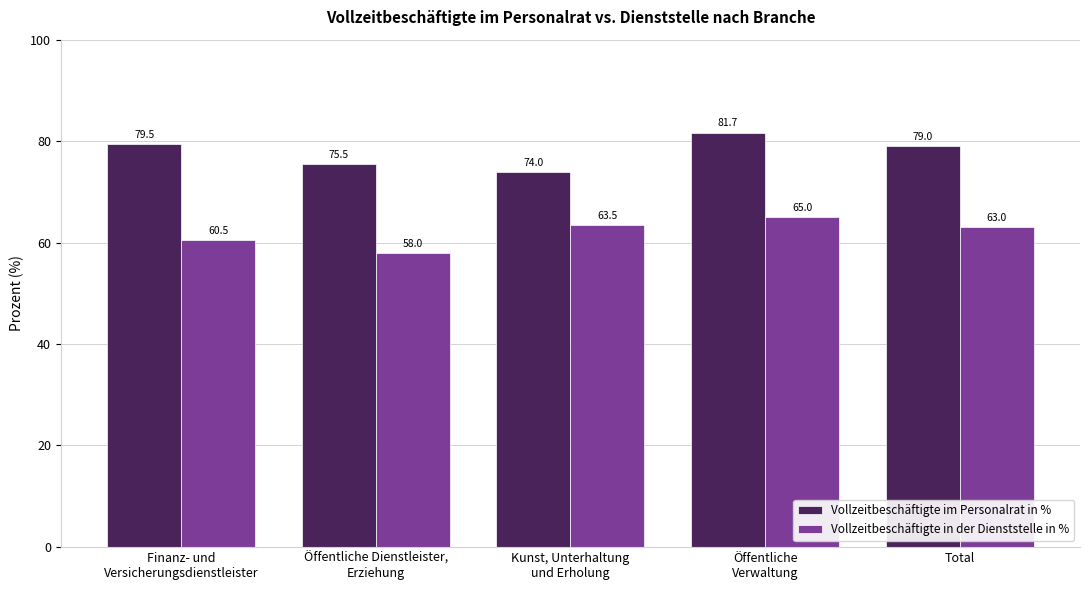

What is the difference between the maximum and minimum values in the Vollzeitbeschäftigte im Personalrat in % series?

7.7